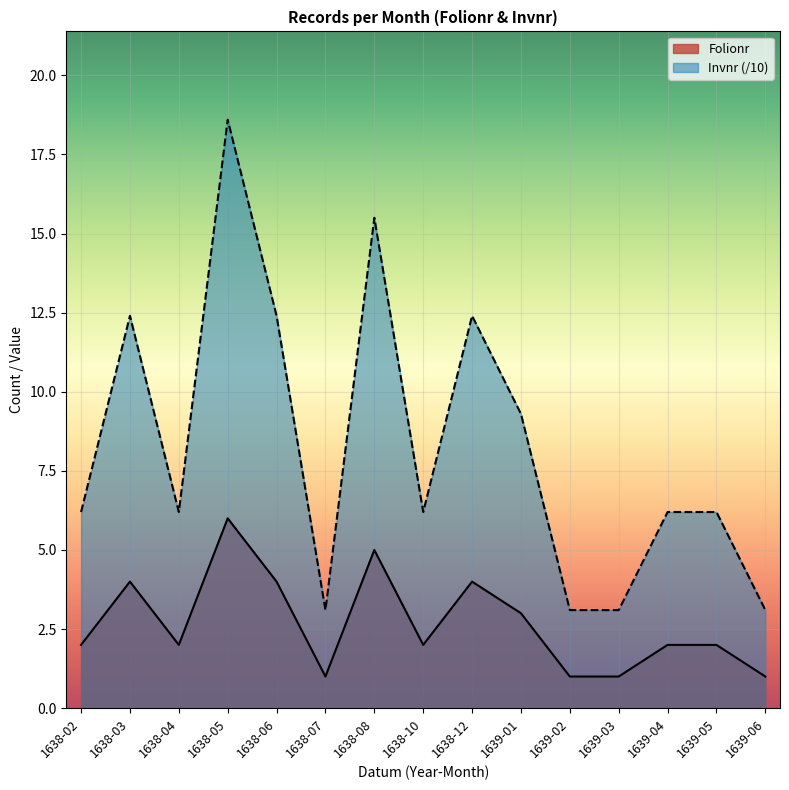

What is the minimum value shown in the chart?

1.0